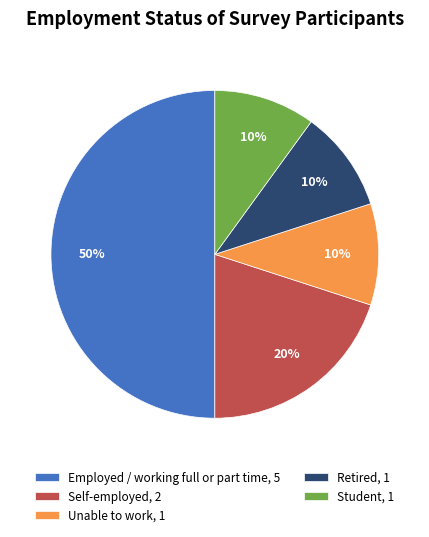

To the nearest percent, what is the average slice percentage?

20%